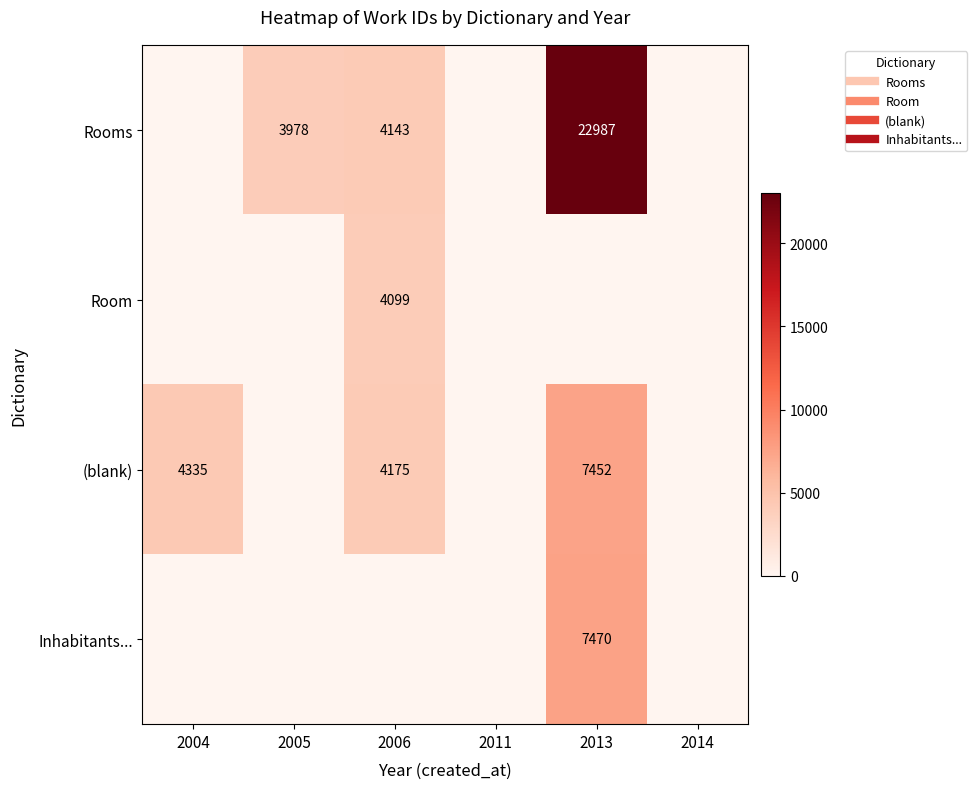

How many data points in Rooms are above 3978?

2